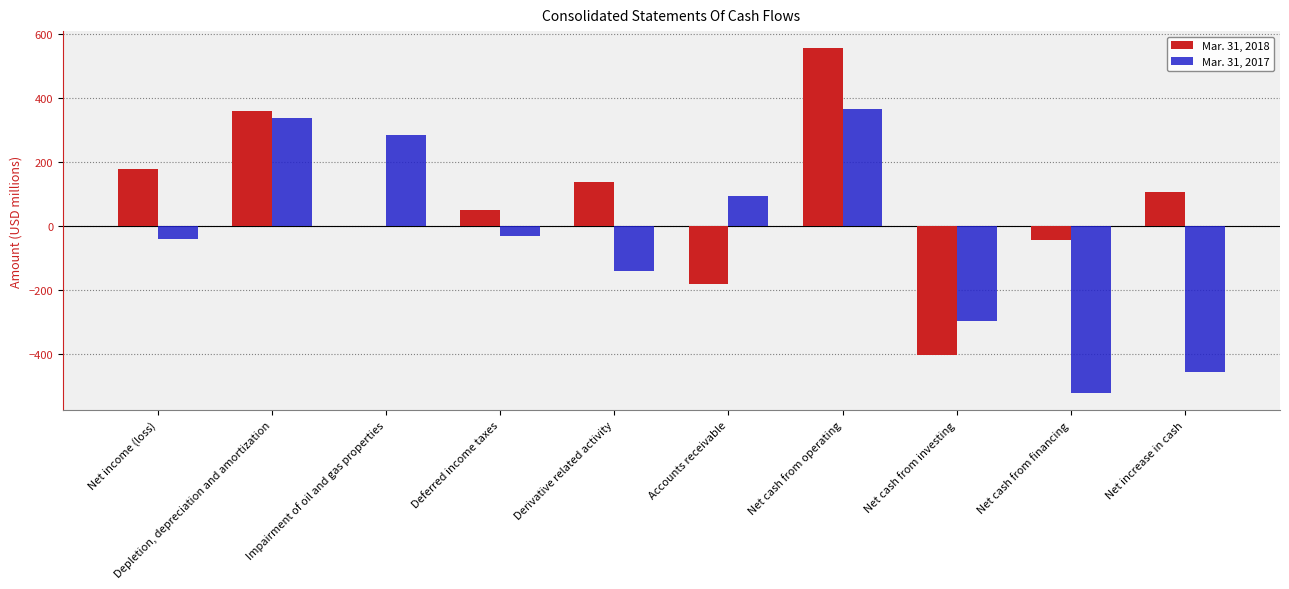

What is the highest value of the Mar. 31, 2018 series?

554